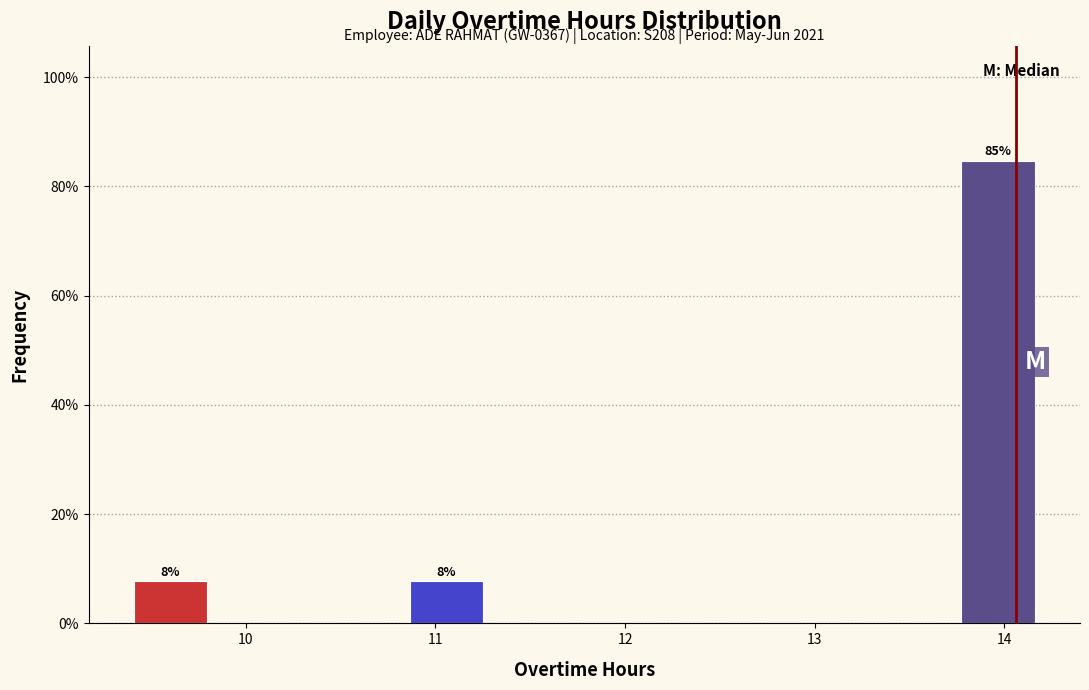

Over which range of the x-axis is the bar tallest?

13.7 to 14.2